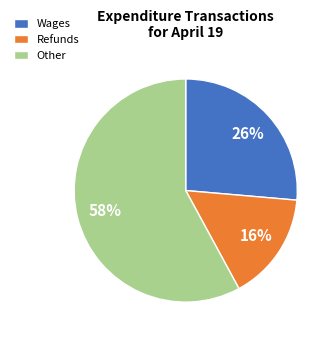

Do Wages and Refunds together represent more than half of the pie?

No